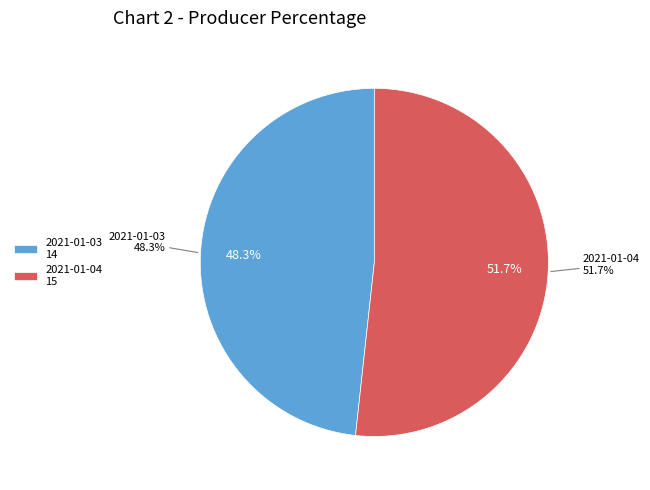

What is the change in value from 2021-01-03 to 2021-01-04?

+1